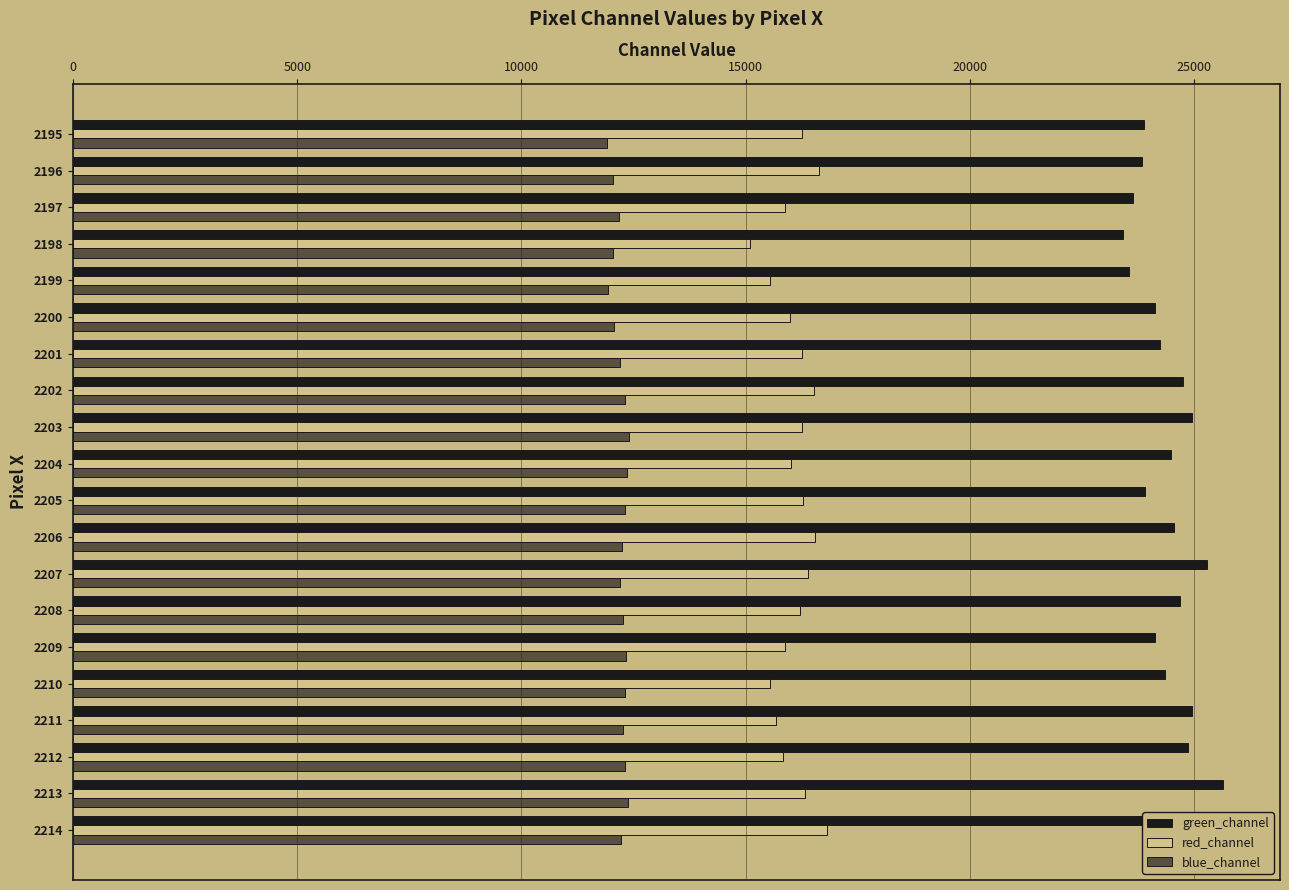

List the series in order of their peak value, lowest first.

blue_channel, red_channel, green_channel